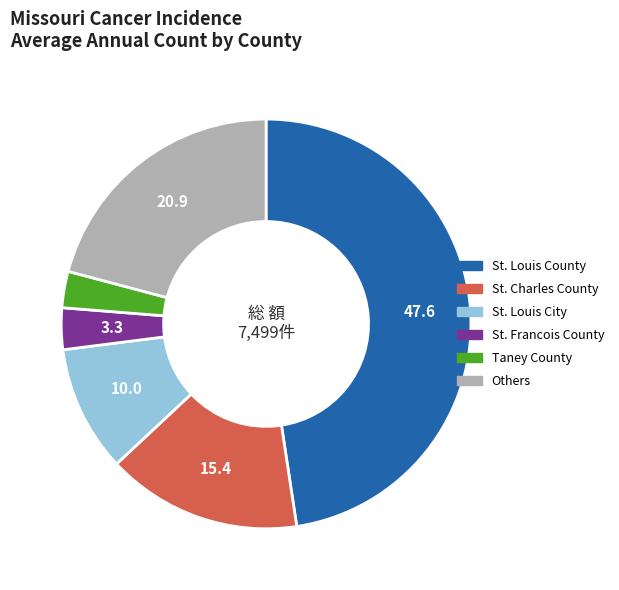

How many slices are in this pie chart?

6